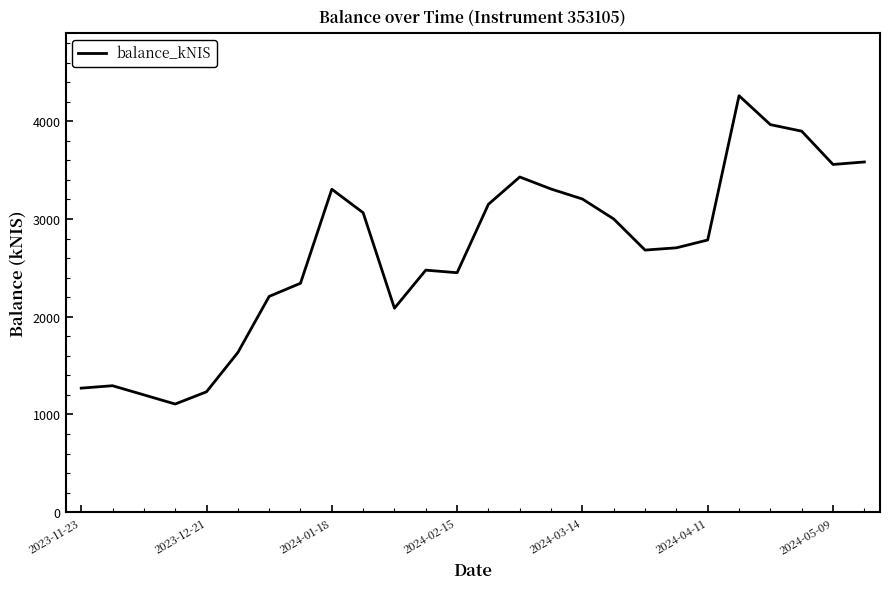

What is the maximum value shown in the chart?

4260.5